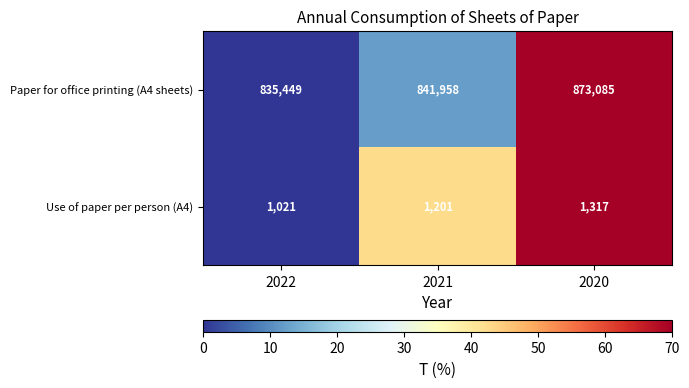

Reading right to left, extract all data points from this chart.

Paper for office printing (A4 sheets): 873085	841958	835449
Use of paper per person (A4): 1317	1201	1021